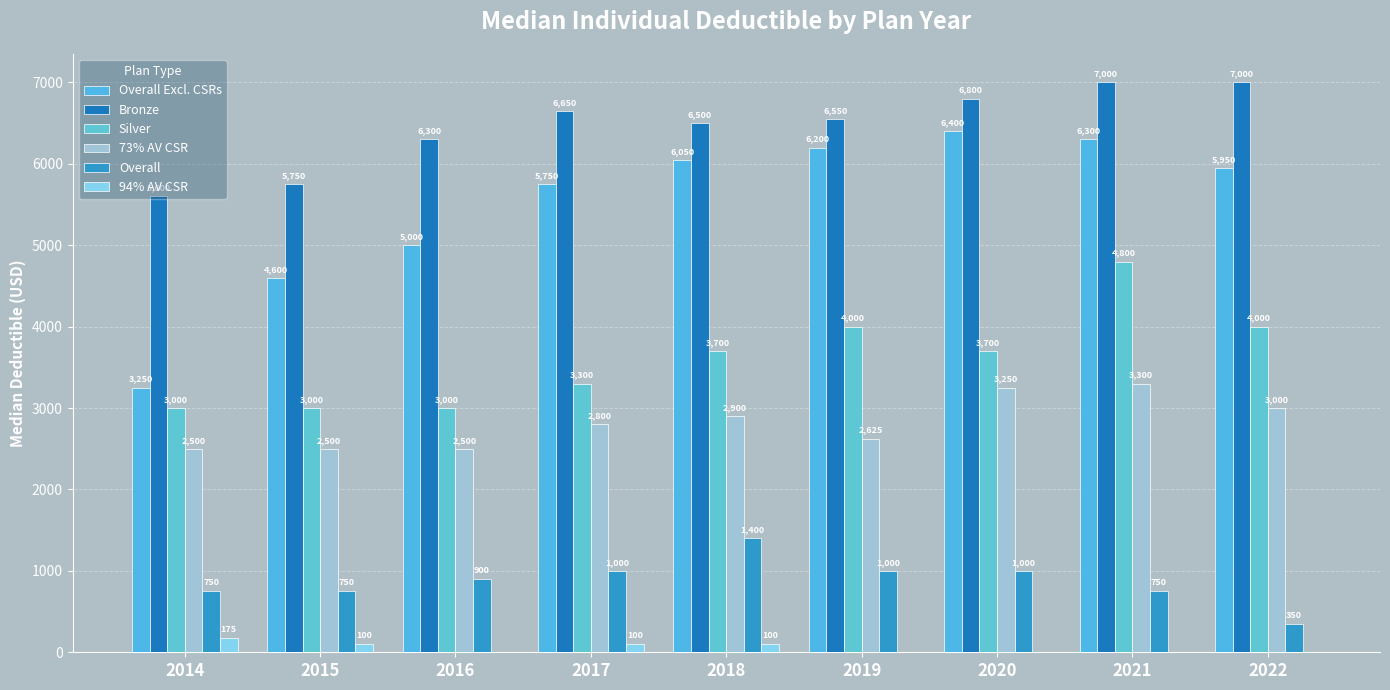

True or false: Bronze has a value of 2055 at 2019.

False